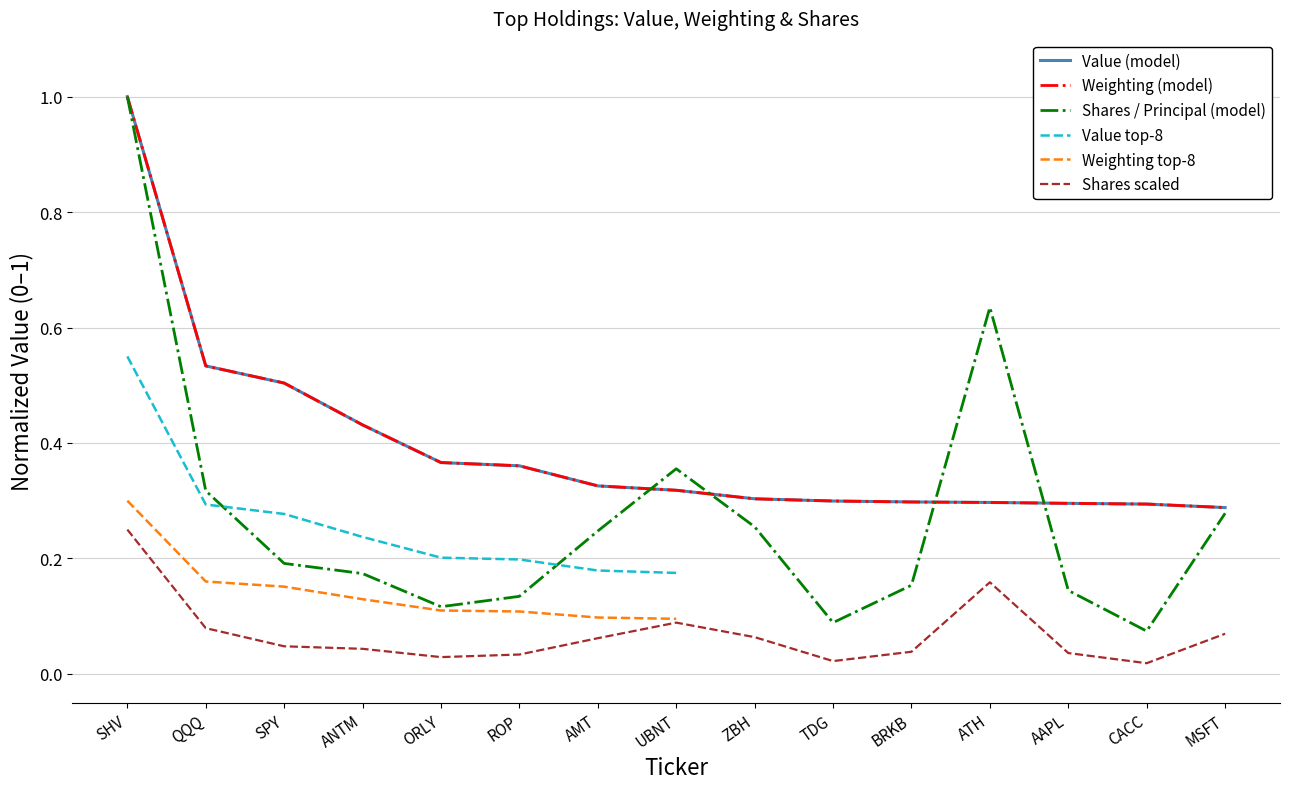

The Value (model) series shows 0.1 at UBNT. True or false?

False